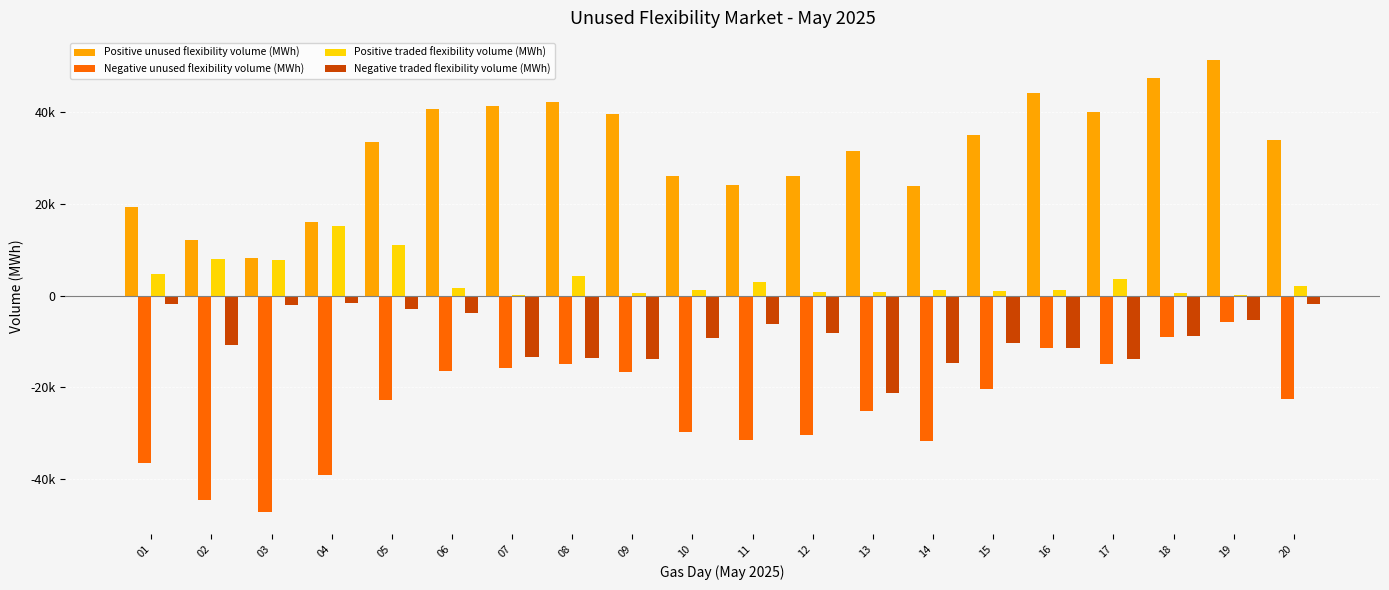

Does the chart contain stacked bars?

No